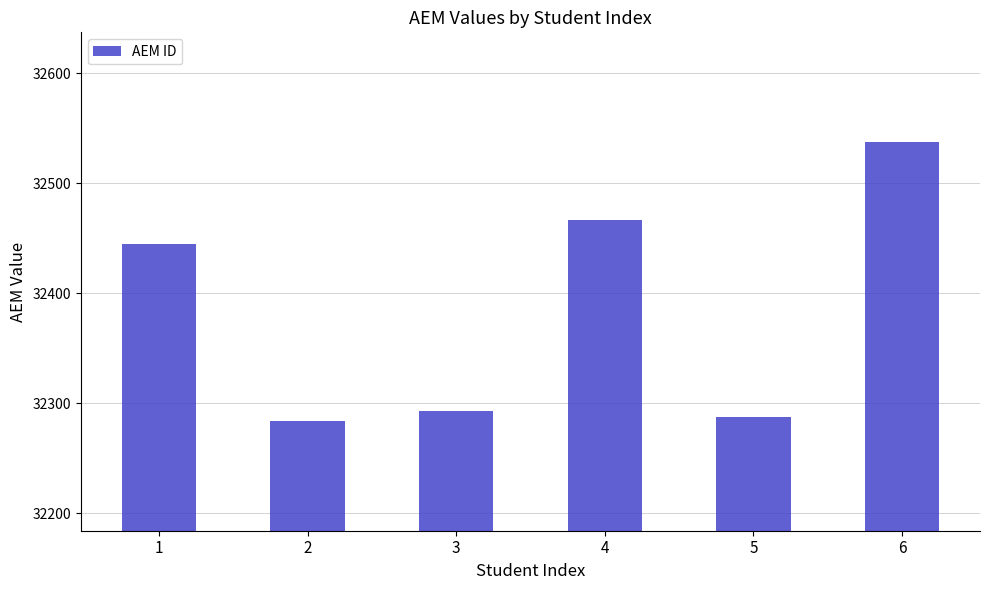

The value at 4 is 10453. True or false?

False